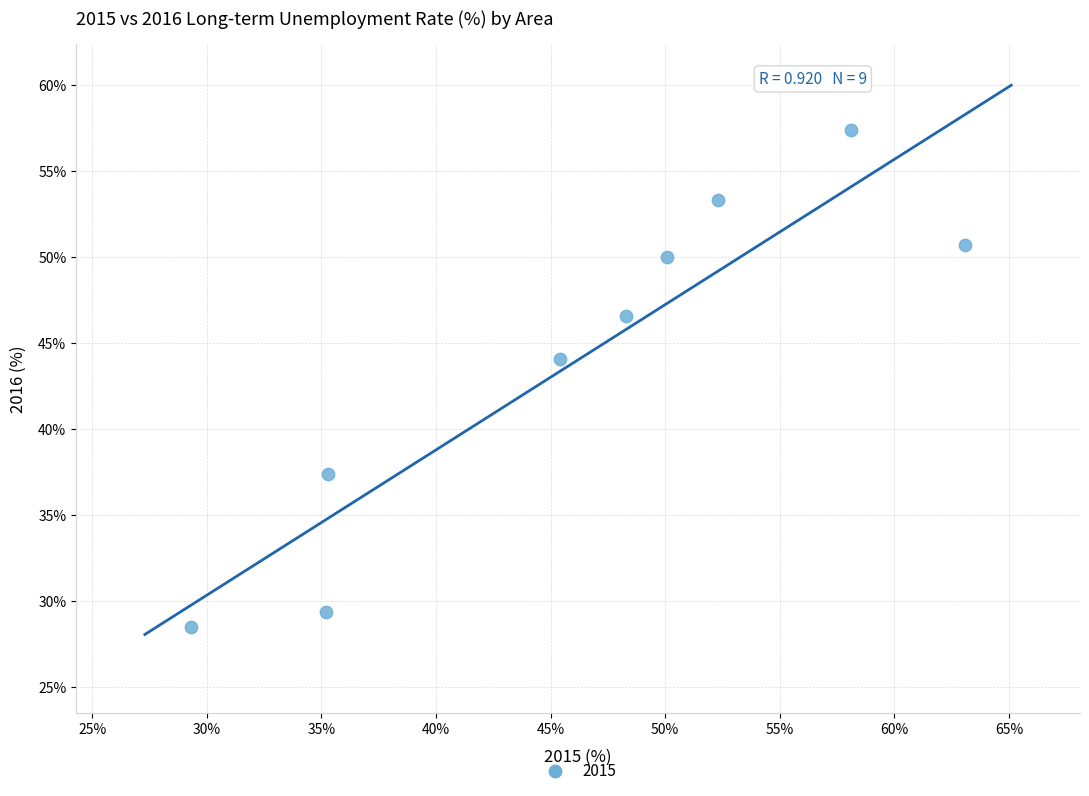

What Y value in the scatter plot is closest to 42?

44.1